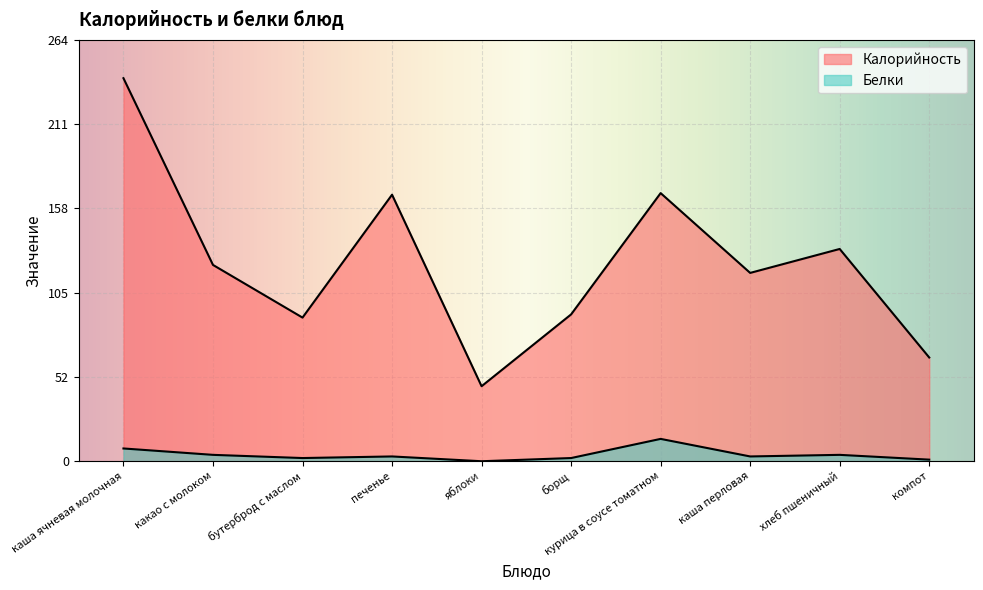

How many data points does each series have?

10